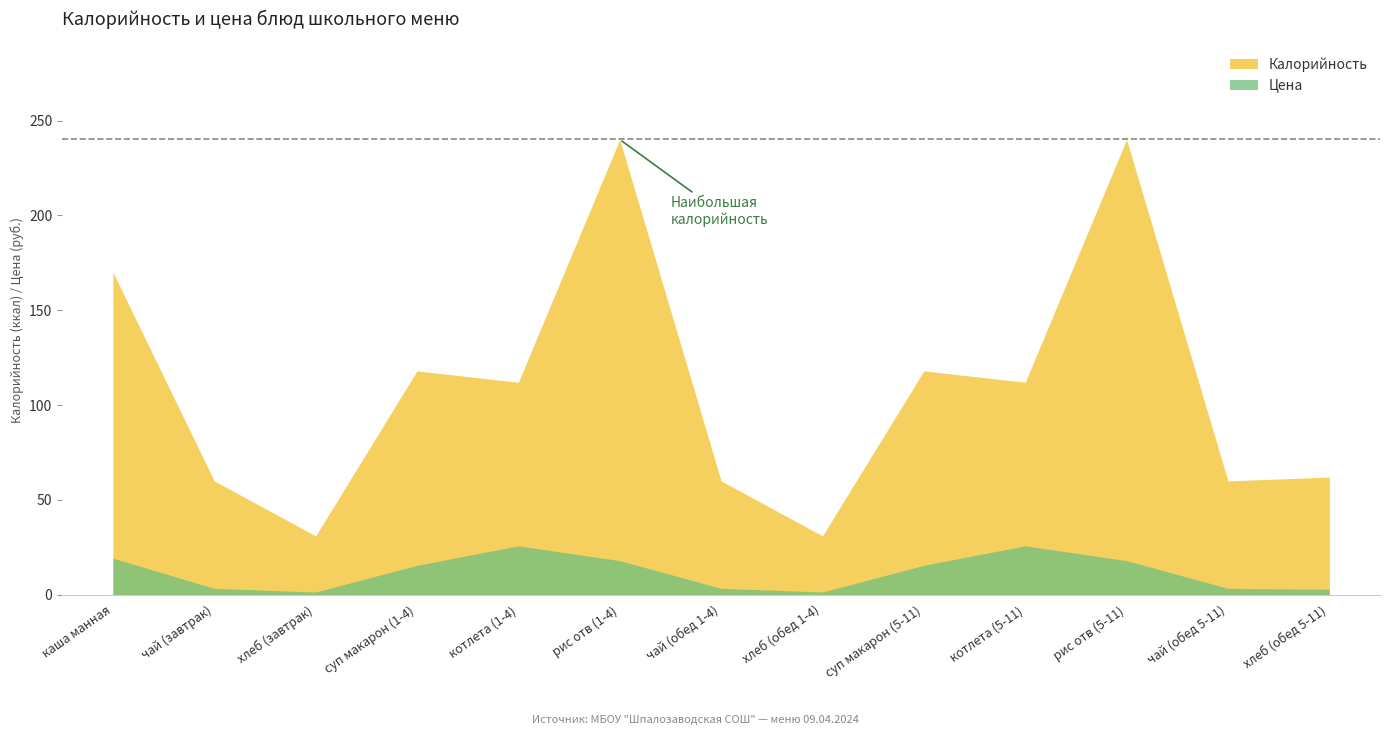

What is the label of the 9th point from the left?

суп макарон (5-11)